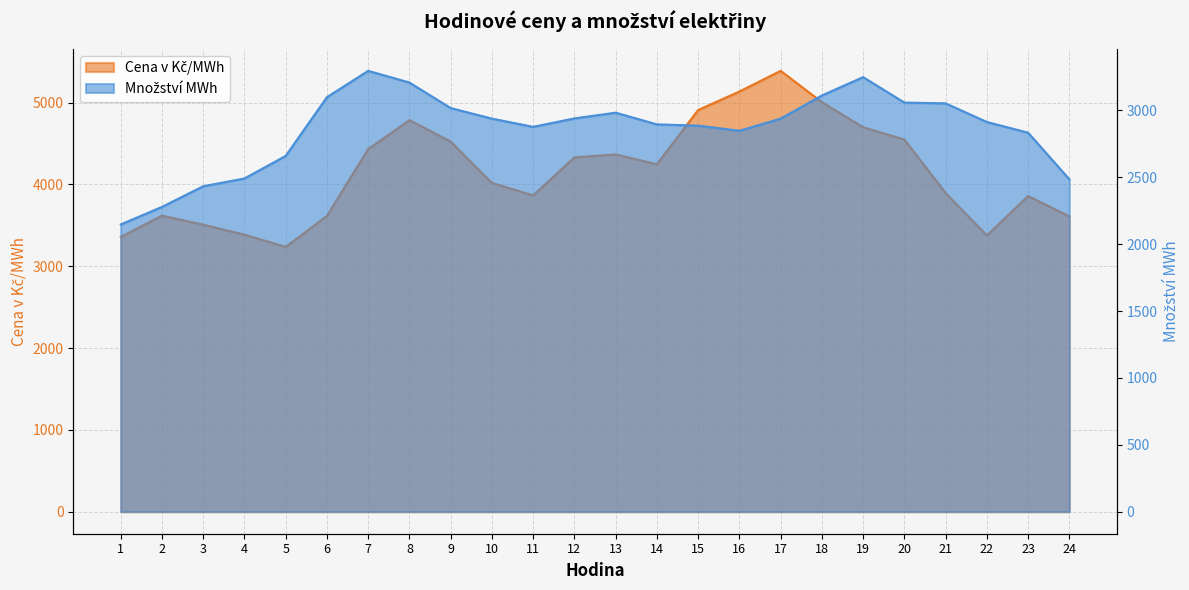

What is the lowest value of the Množství MWh series?

2147.5